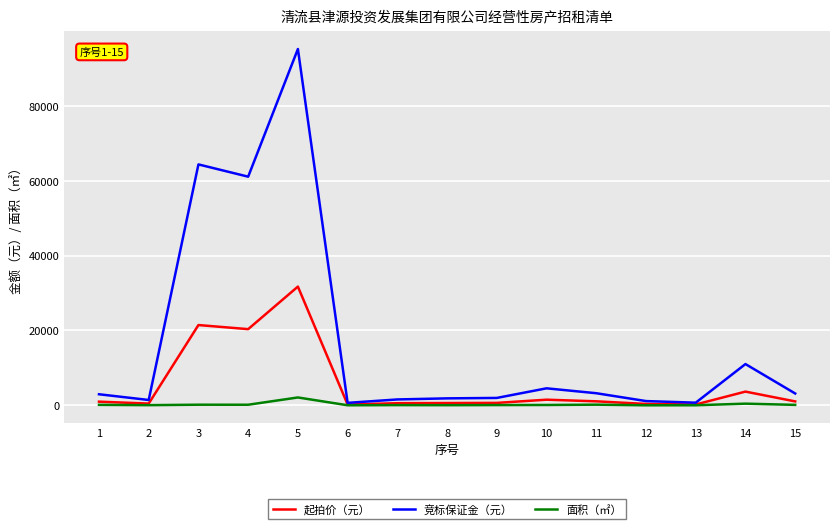

How many categories are shown in the chart?

15